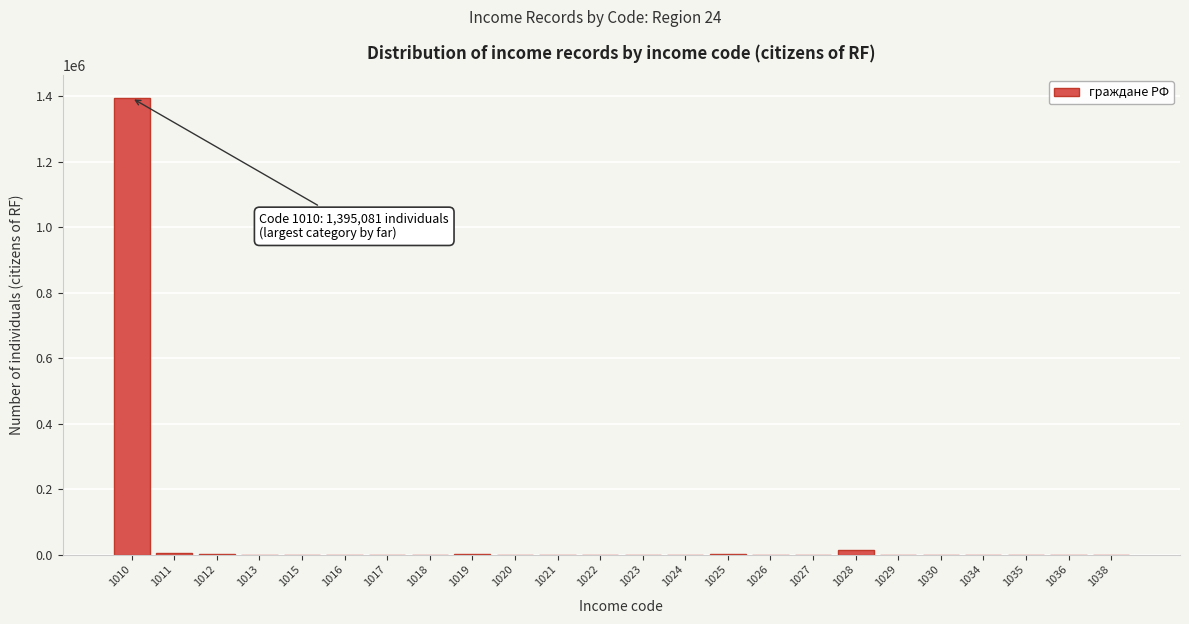

What is the sum of all values?

1419076